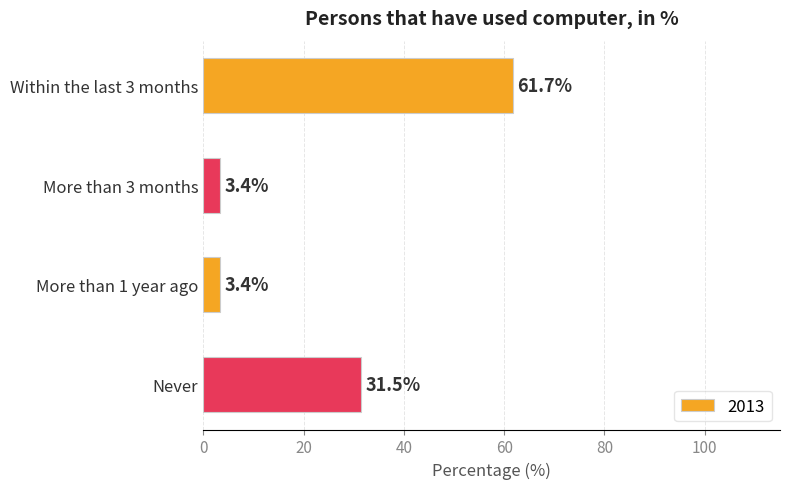

How many bars are there in total?

4